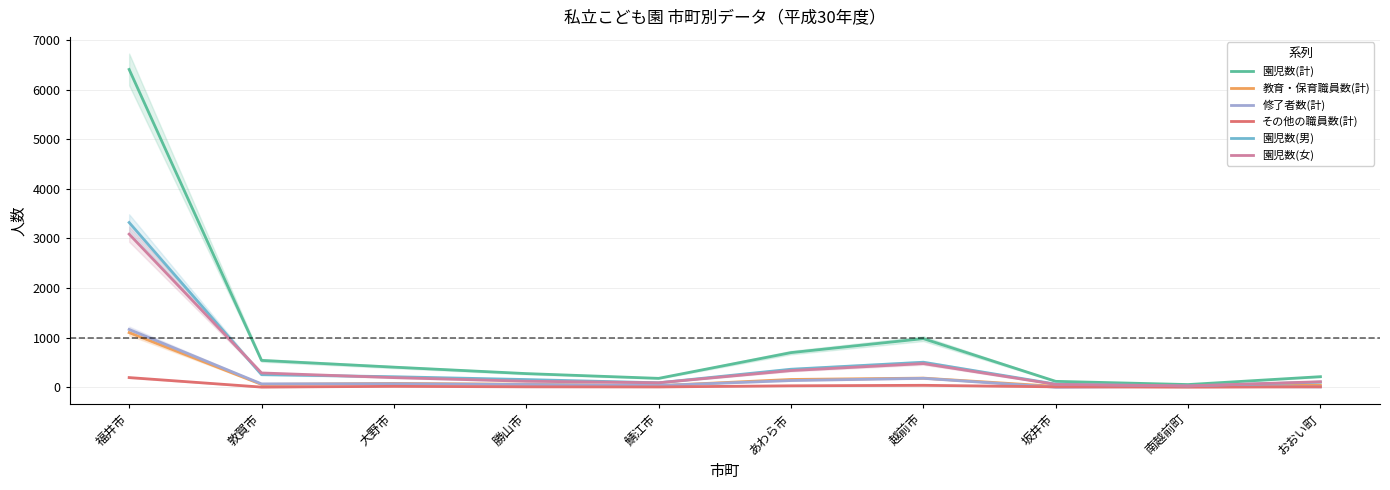

True or false: 園児数(計) and 修了者数(計) cross at least once.

False